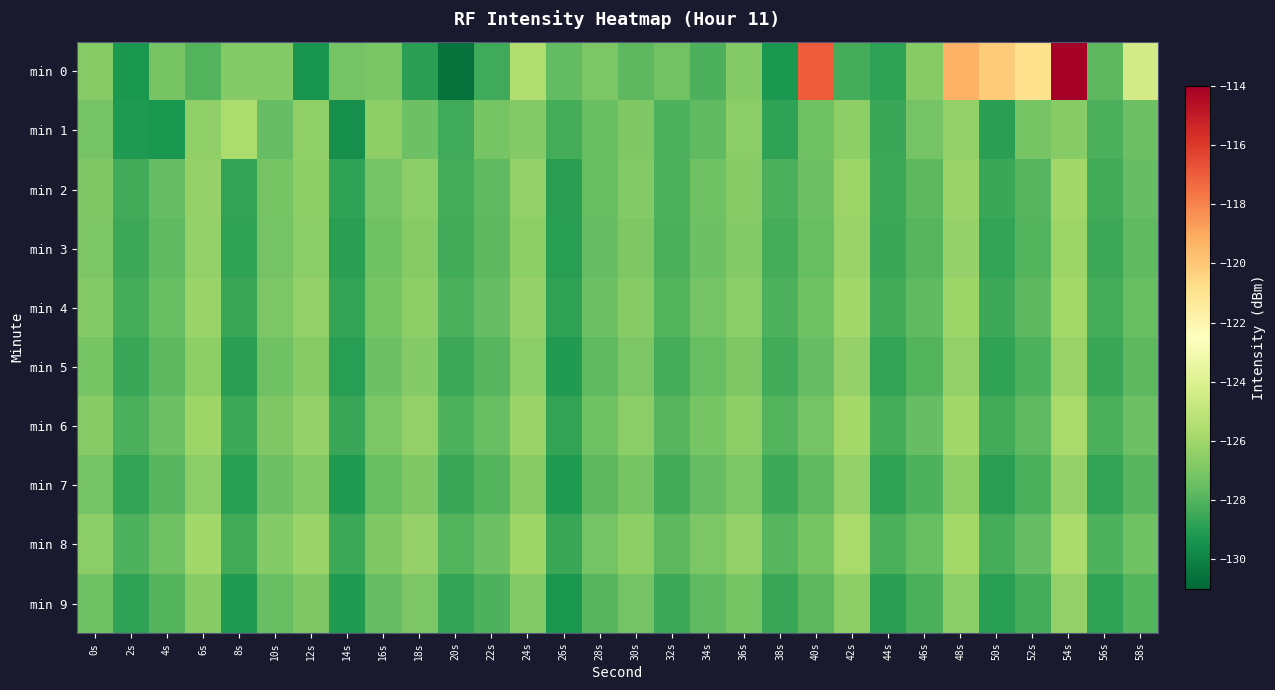

Which series has the largest range (max minus min)?

min 0